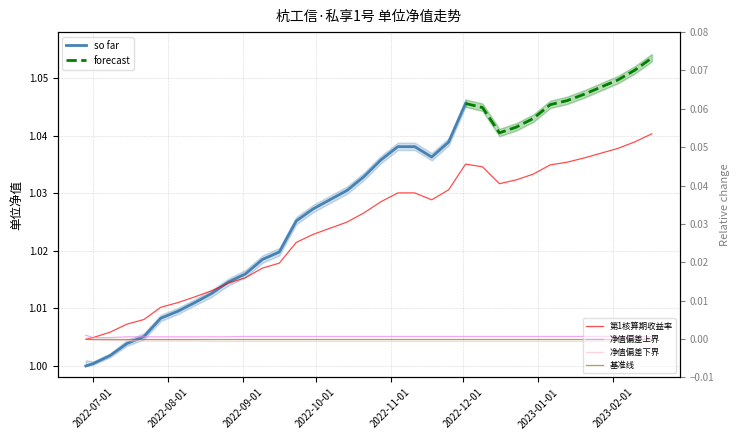

How many points are higher than both their immediate neighbors (excluding endpoints)?

1